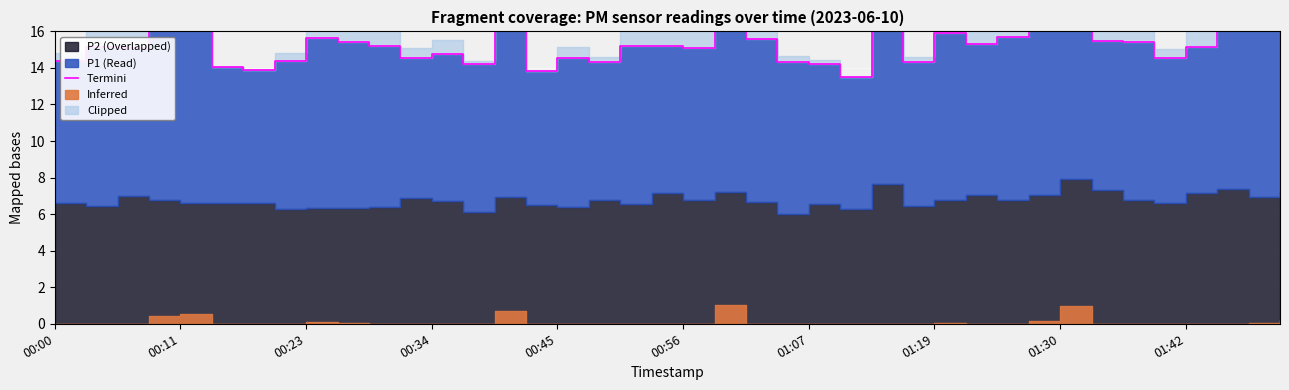

Reading left to right, what are all the values shown in this chart?

14.4	15.1	15.1	17.2	17.4	14.0	13.9	14.4	15.6	15.4	15.2	14.5	14.8	14.2	18.2	13.8	14.6	14.3	15.2	15.2	15.1	19.7	15.6	14.3	14.2	13.5	16.7	14.3	15.9	15.3	15.7	16.6	20.2	15.5	15.4	14.5	15.1	16.2	16.2	16.8